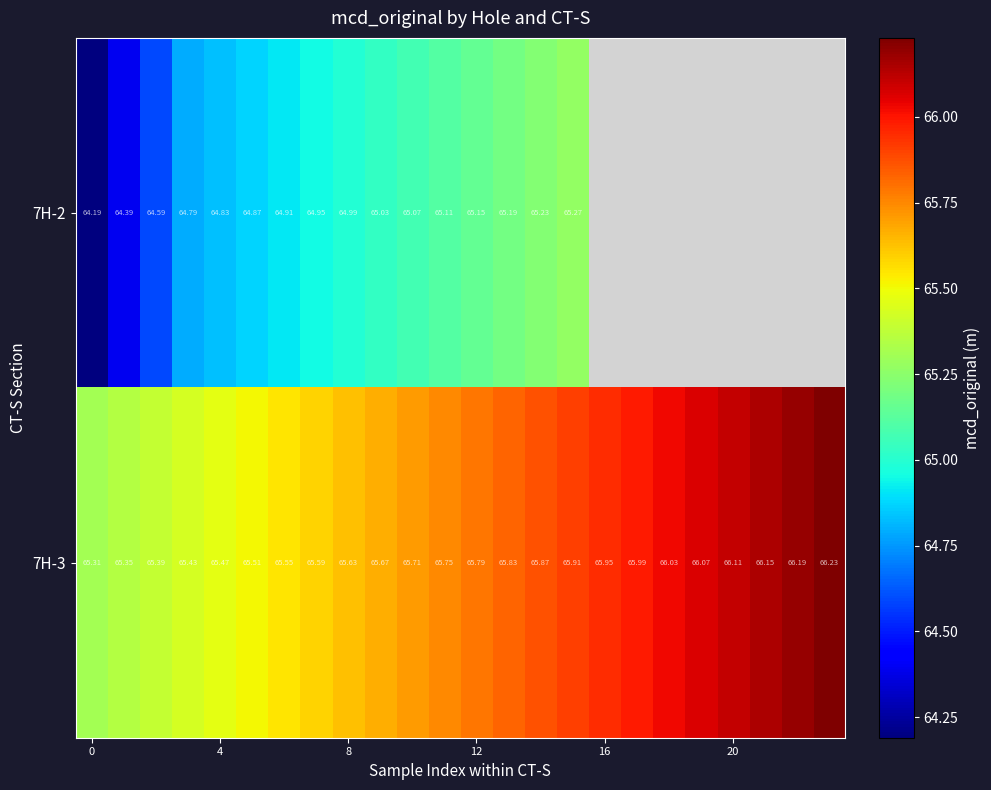

Which series has the widest spread of values?

7H-2